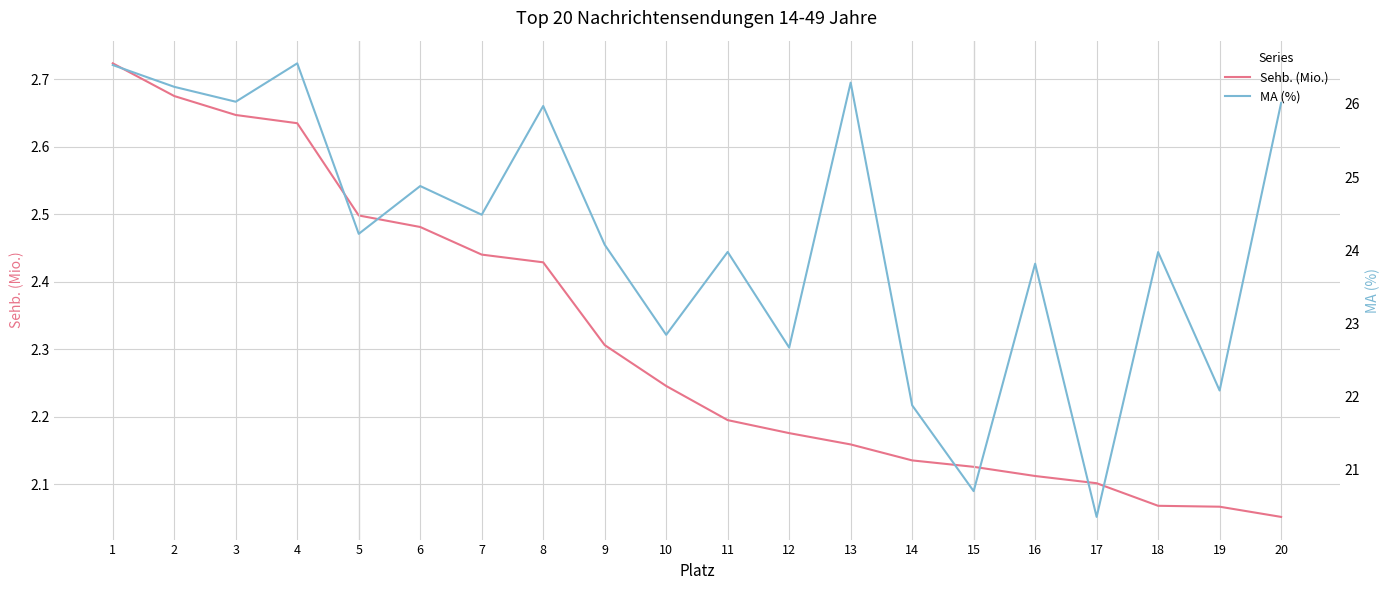

What are all the series names shown in the legend?

Sehb. (Mio.), MA (%)